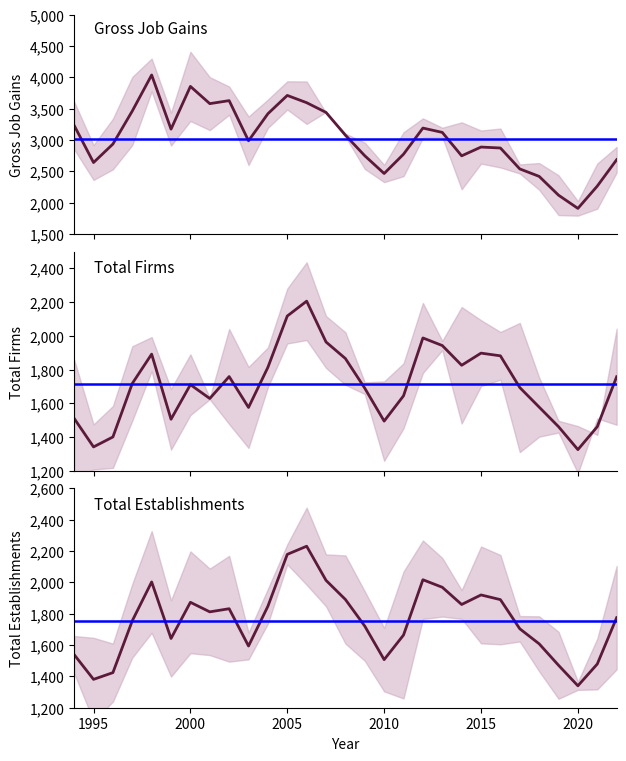

Which series has the largest total across all categories?

Total Gross Job Gains